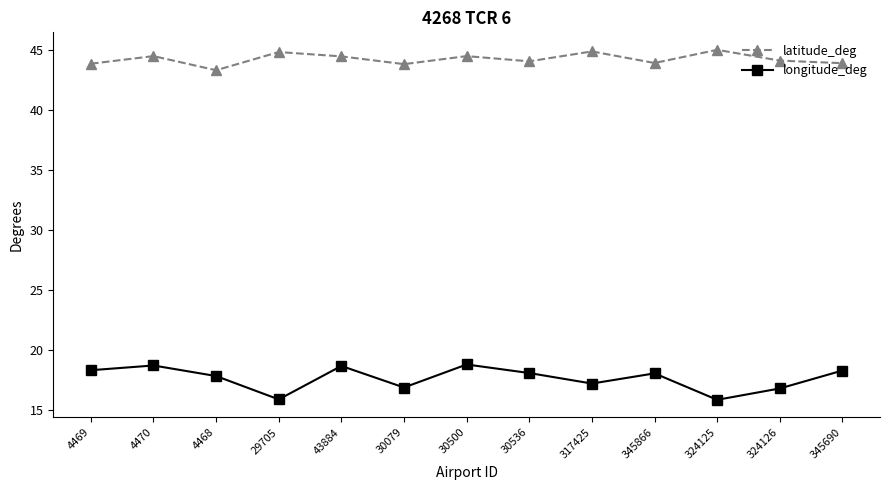

True or false: latitude_deg and longitude_deg cross at least once.

False